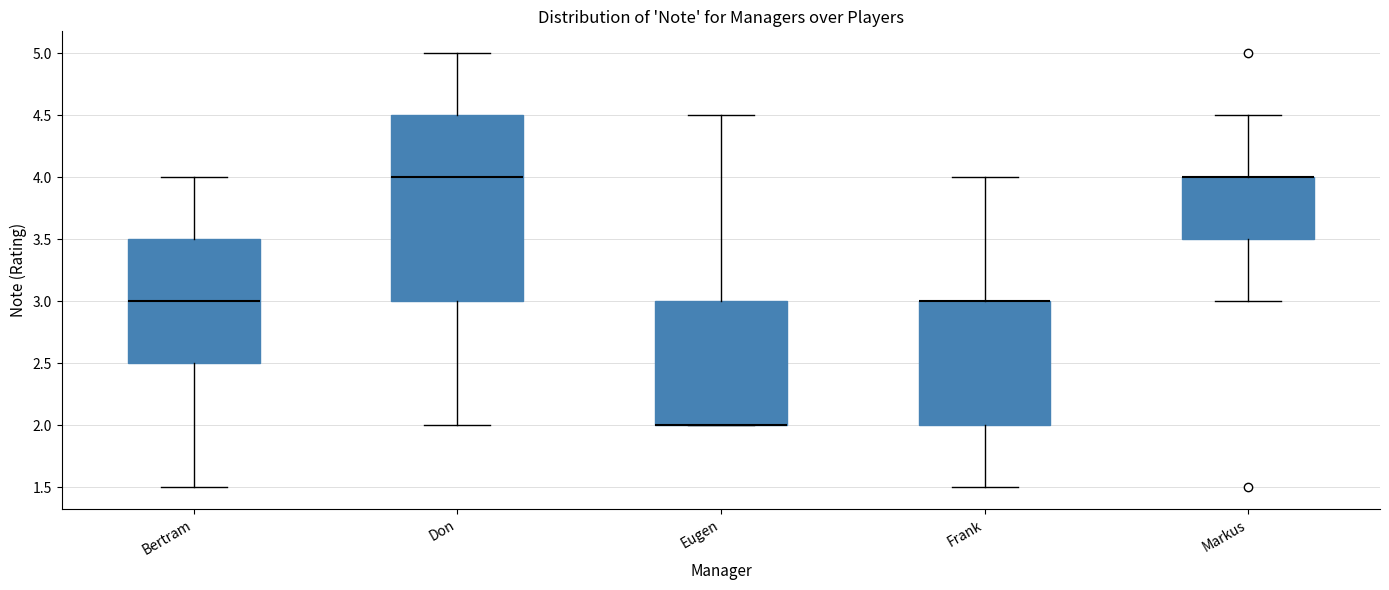

Reading left to right, read every box against the y-axis: the position of its median line, the range the box covers, and the ends of its whiskers. The values are not printed on the chart, so give them approximately, as read against the axis.

Bertram: median 3.0, box 2.5 to 3.5, whiskers 1.5 to 4.0
Don: median 4.0, box 3.0 to 4.5, whiskers 2.0 to 5.0
Eugen: median 2.0 (drawn on the box's lower edge), box 2.0 to 3.0, whiskers 2.0 to 4.5
Frank: median 3.0 (drawn on the box's upper edge), box 2.0 to 3.0, whiskers 1.5 to 4.0
Markus: median 4.0 (drawn on the box's upper edge), box 3.5 to 4.0, whiskers 3.0 to 4.5